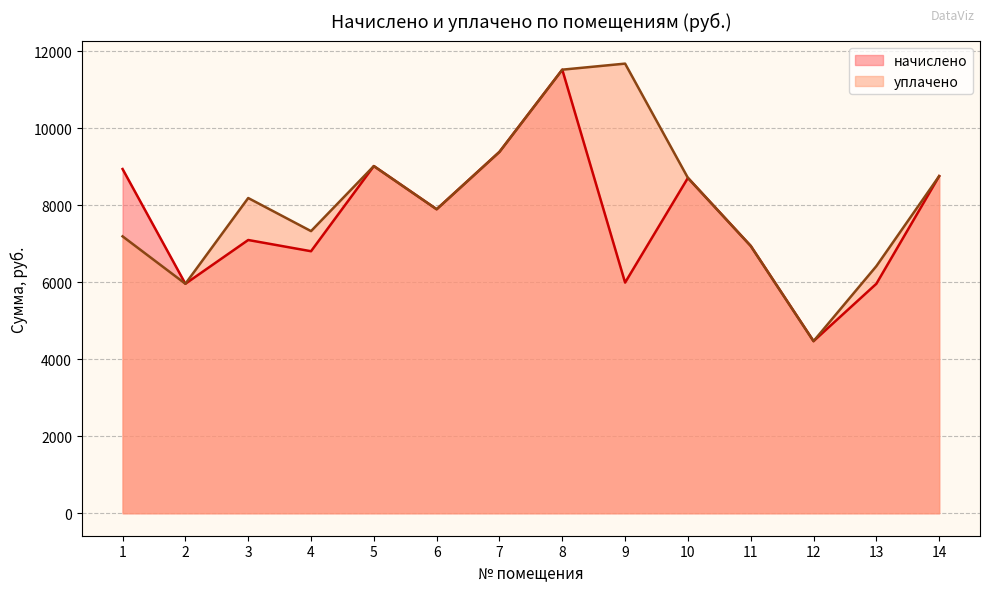

At how many categories does at least one series exceed 7757?

9